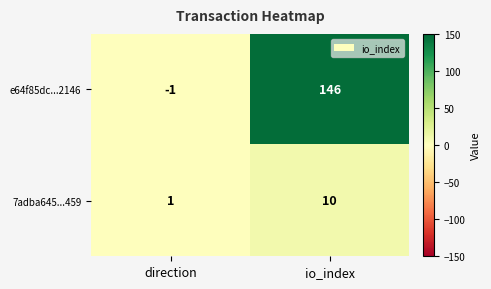

At which label does e64f85dc...2146 reach its minimum?

direction